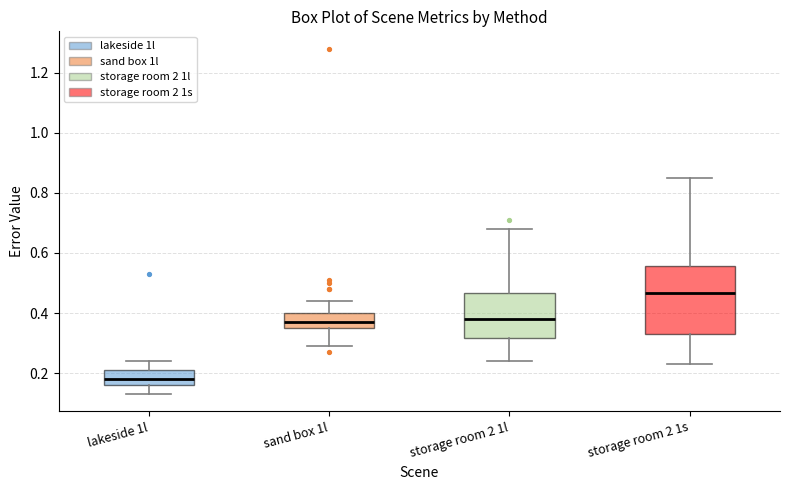

Where is the upper edge of the box for storage room 2 1l on the y-axis? The values are not printed on the chart, so give them approximately, as read against the axis.

0.46